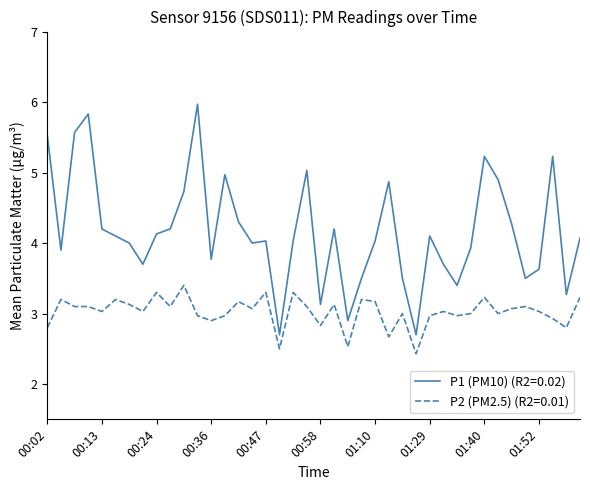

What is the minimum value for P1 (PM10) (R2=0.02)?

2.7